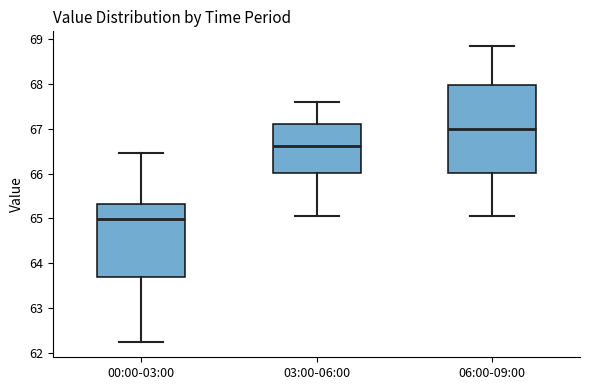

Which box is the tallest, from its lower edge to its upper edge?

06:00-09:00